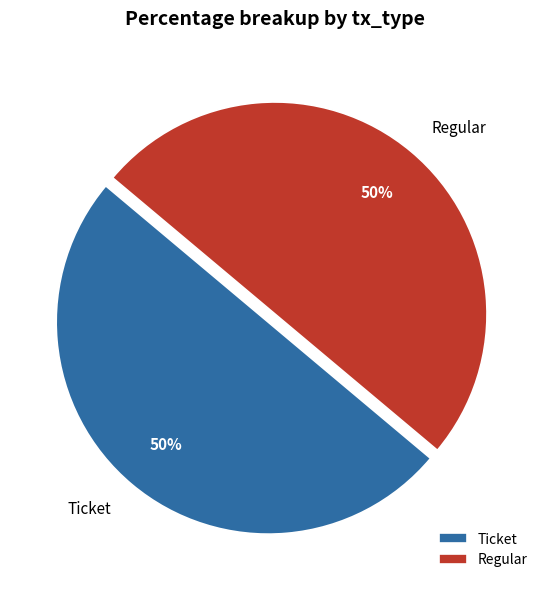

Is it true that Ticket is 50% of the pie?

True